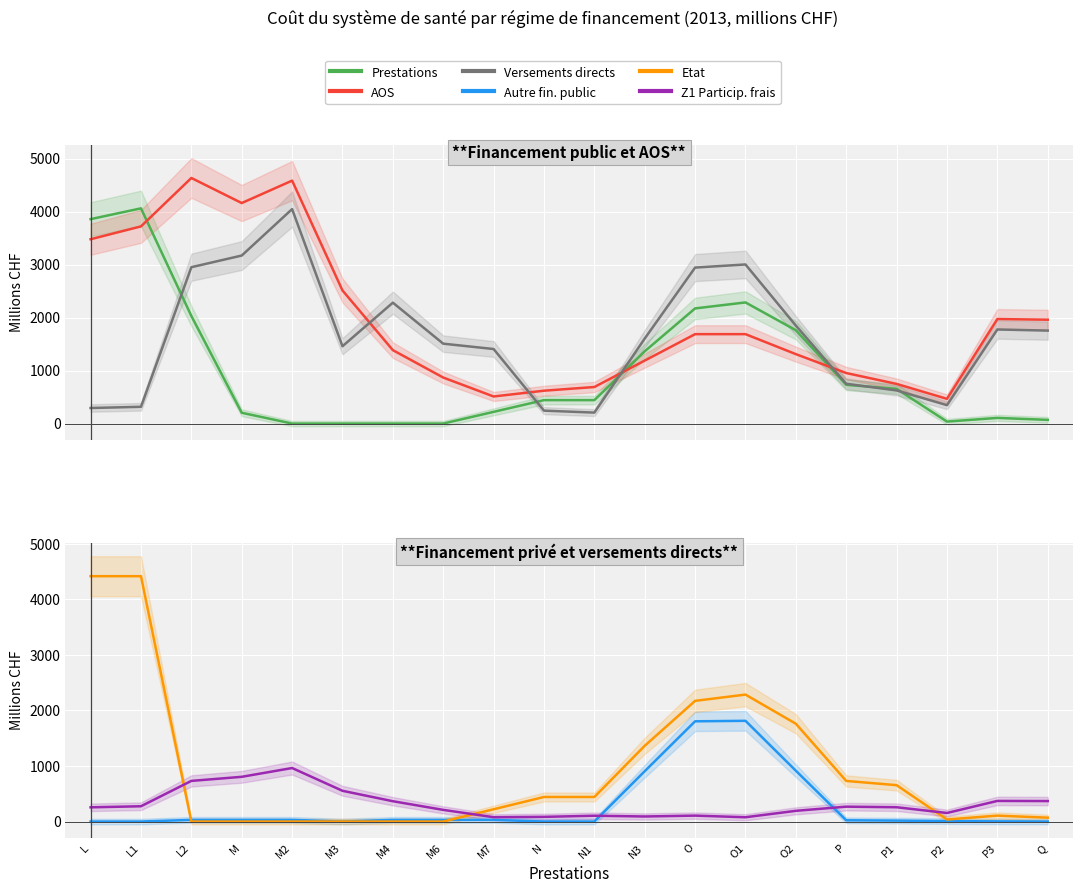

What is the difference between the highest and lowest values at O1?

2924.7